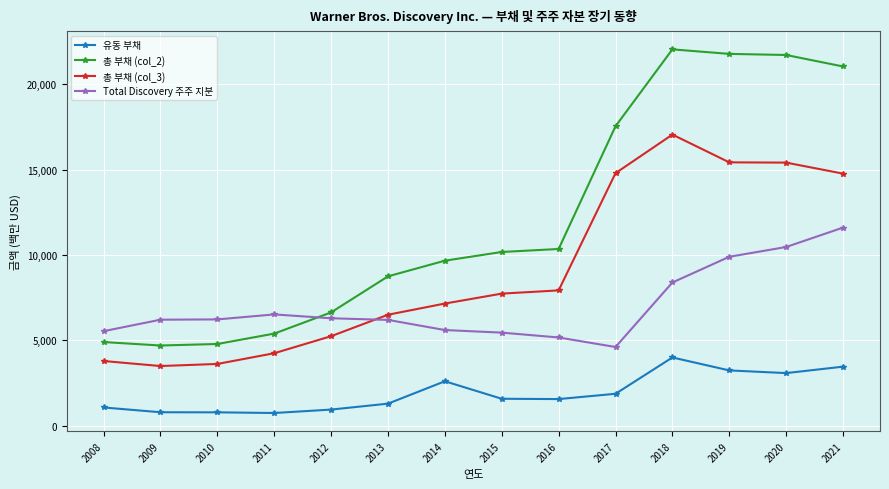

Does the chart have visible grid lines?

Yes